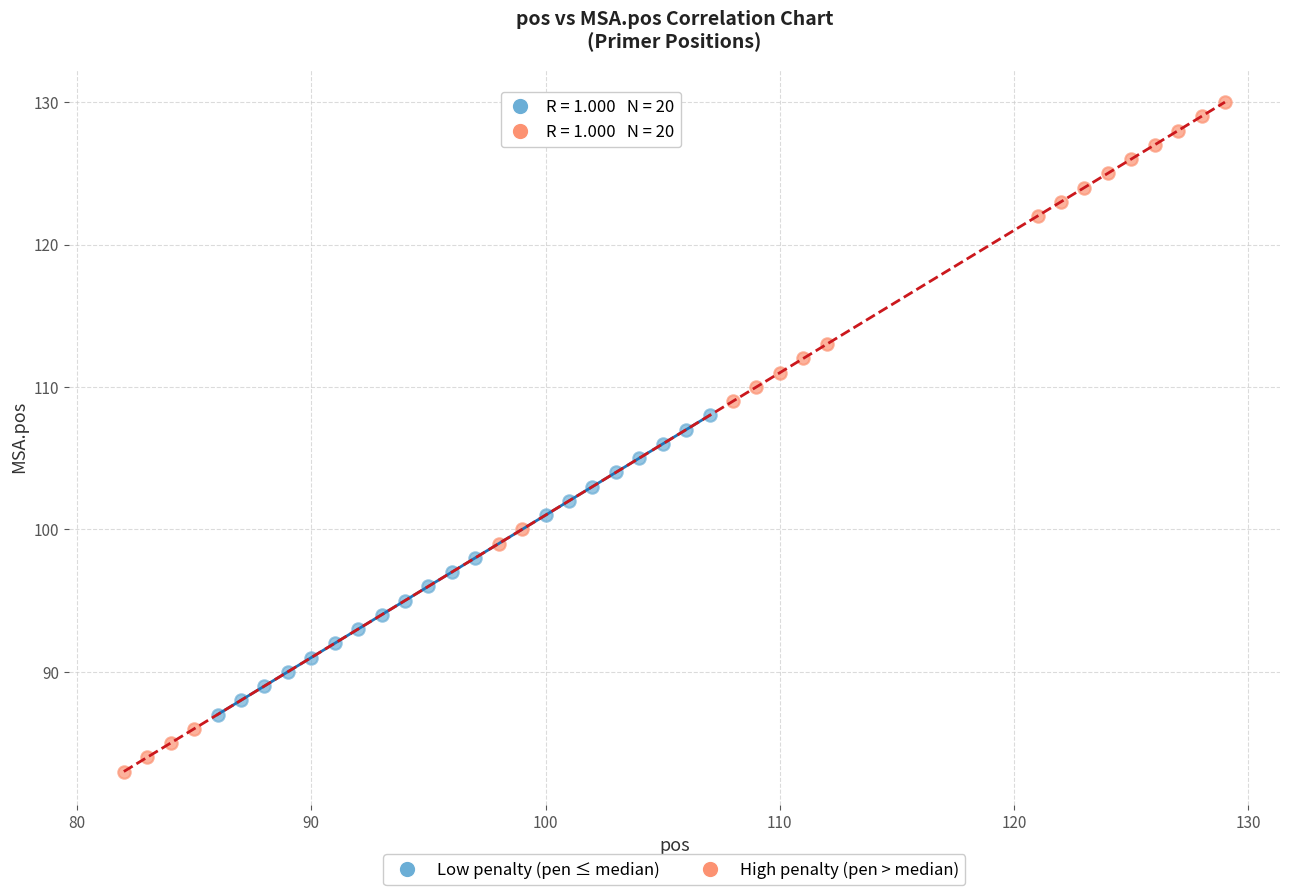

Which series has the largest Y range (max minus min)?

High penalty (pen > median)